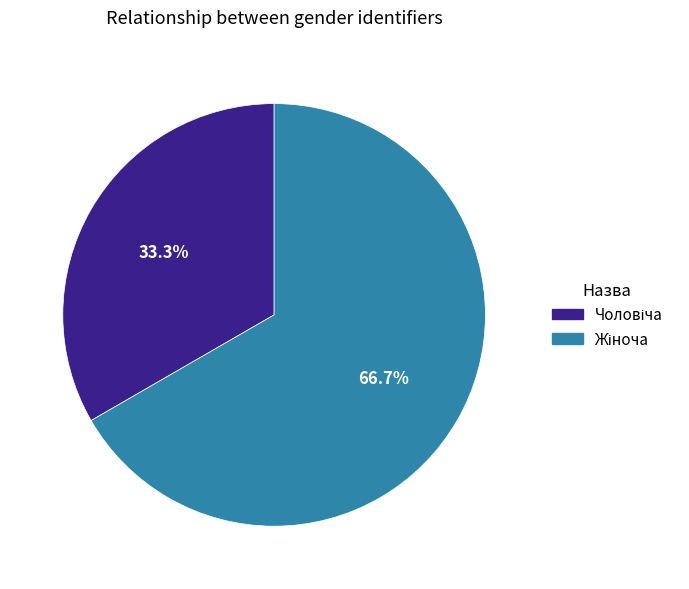

Does any single category account for the majority?

Yes